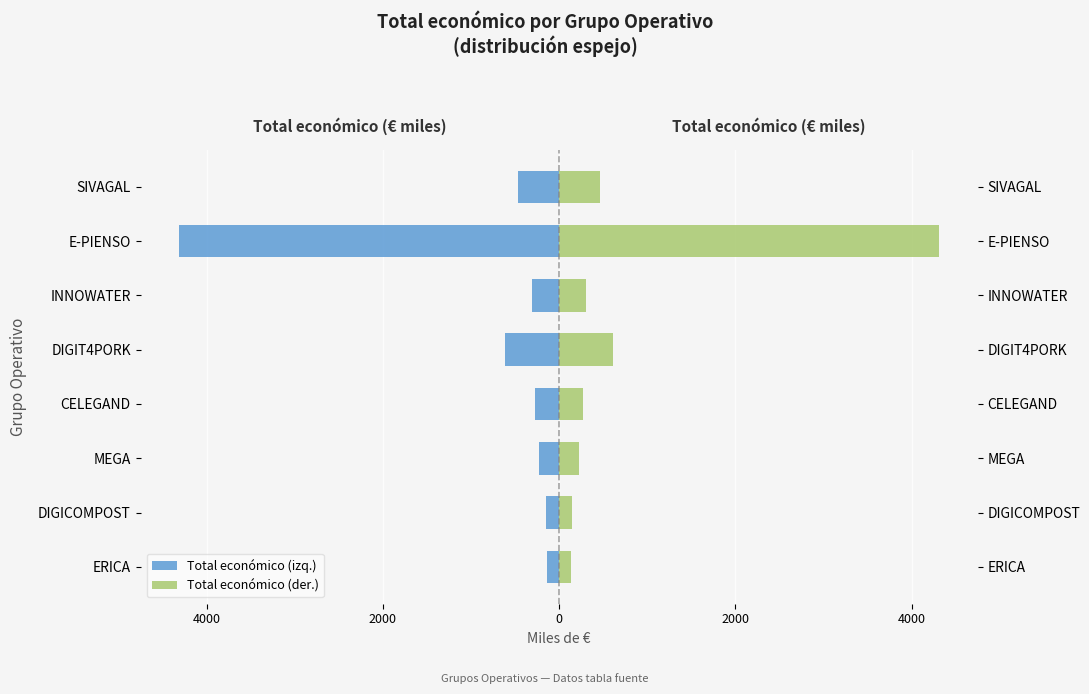

What is the minimum value shown in the chart?

-4316.4